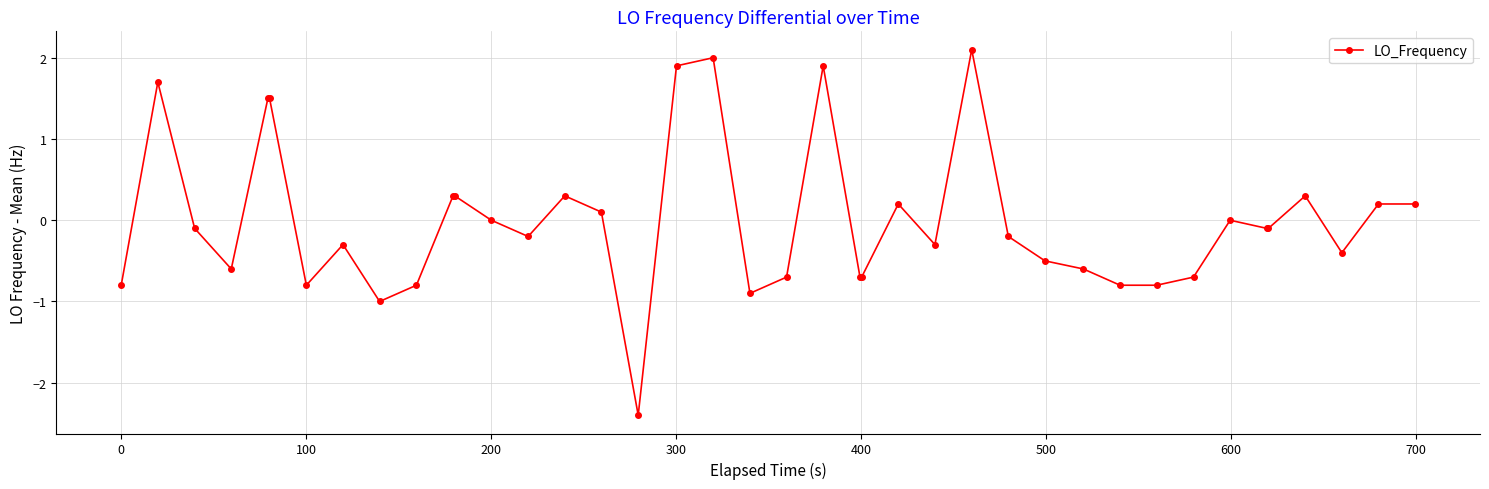

True or false: the data has more than 1 interior local peaks.

True